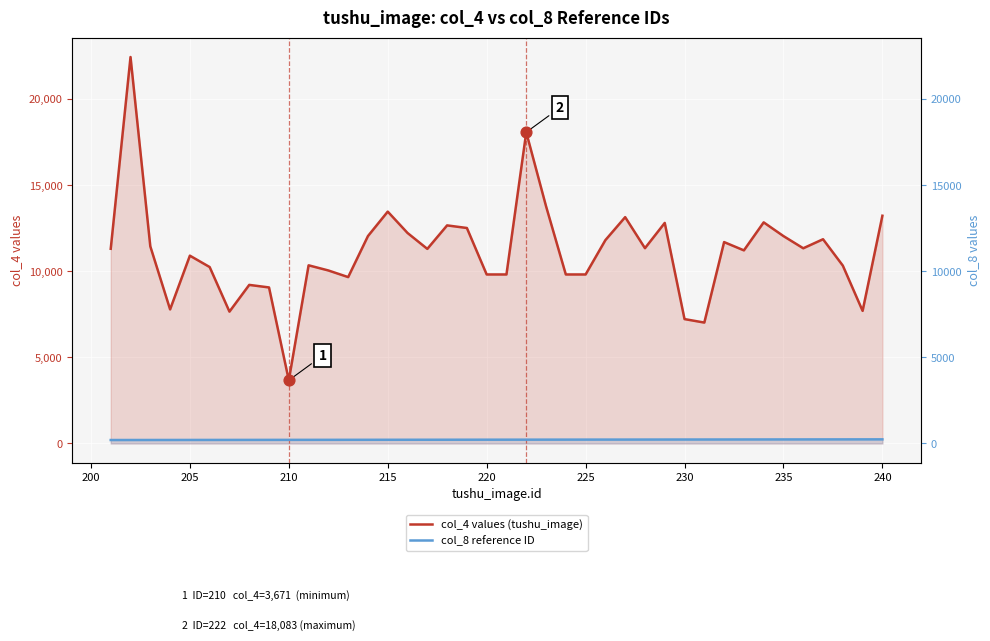

Which series has the largest Y range (max minus min)?

col_4 values (tushu_image)